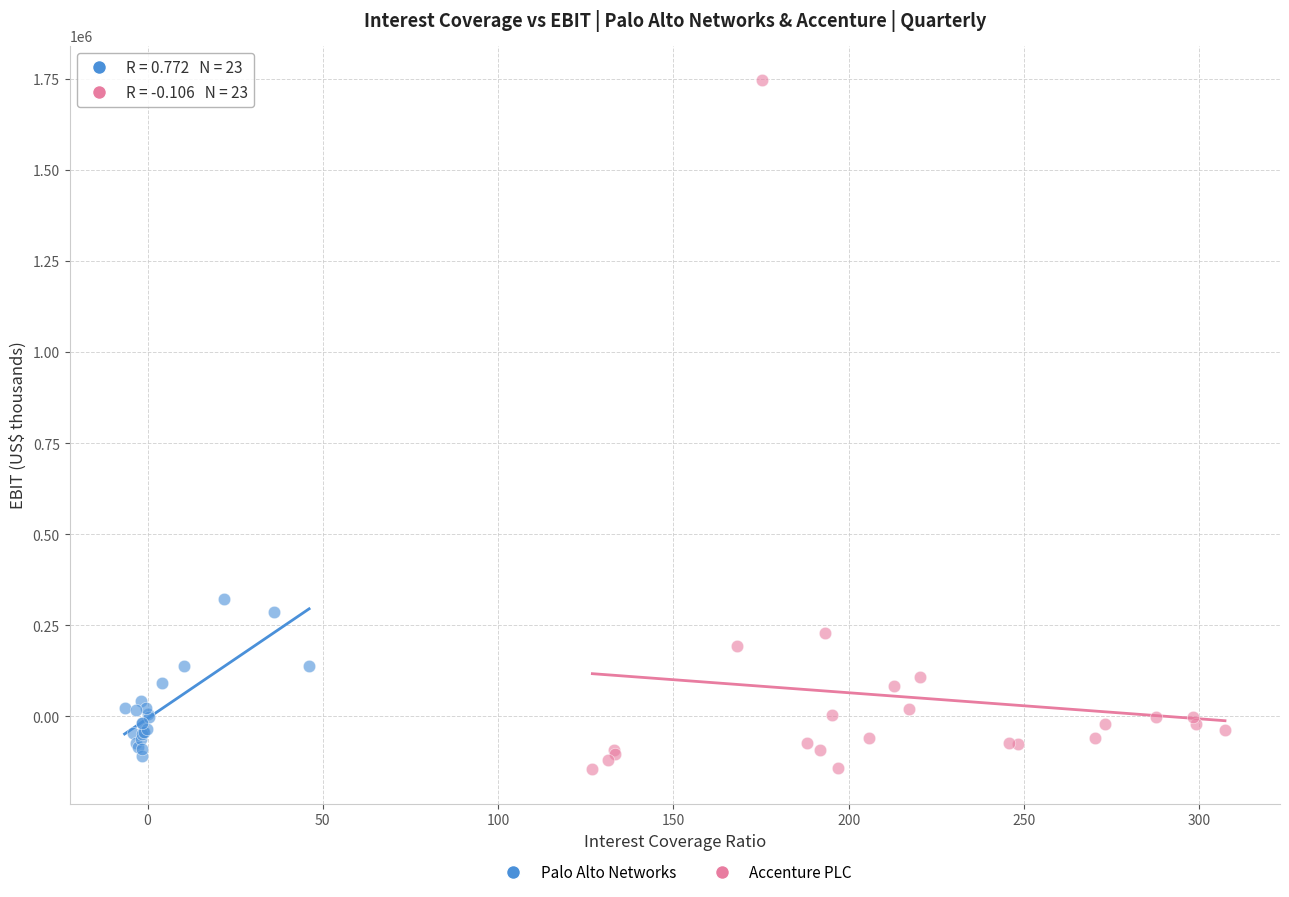

Which series contains the highest Y value?

Accenture PLC